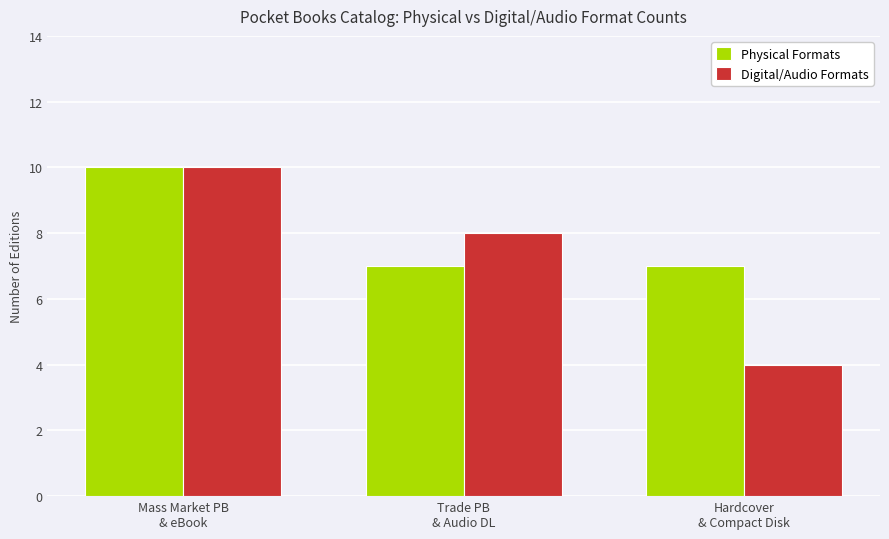

Which series has the widest spread of values?

Digital/Audio Formats